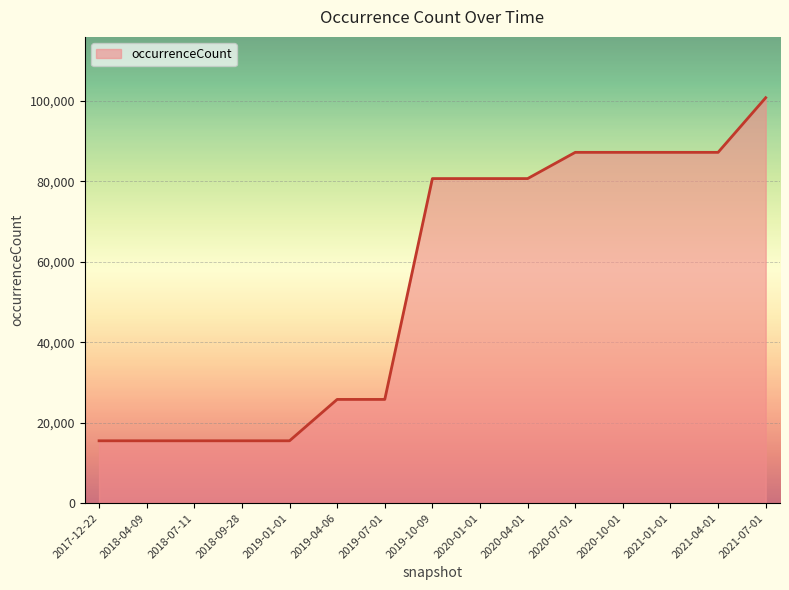

What is the average value?

54743